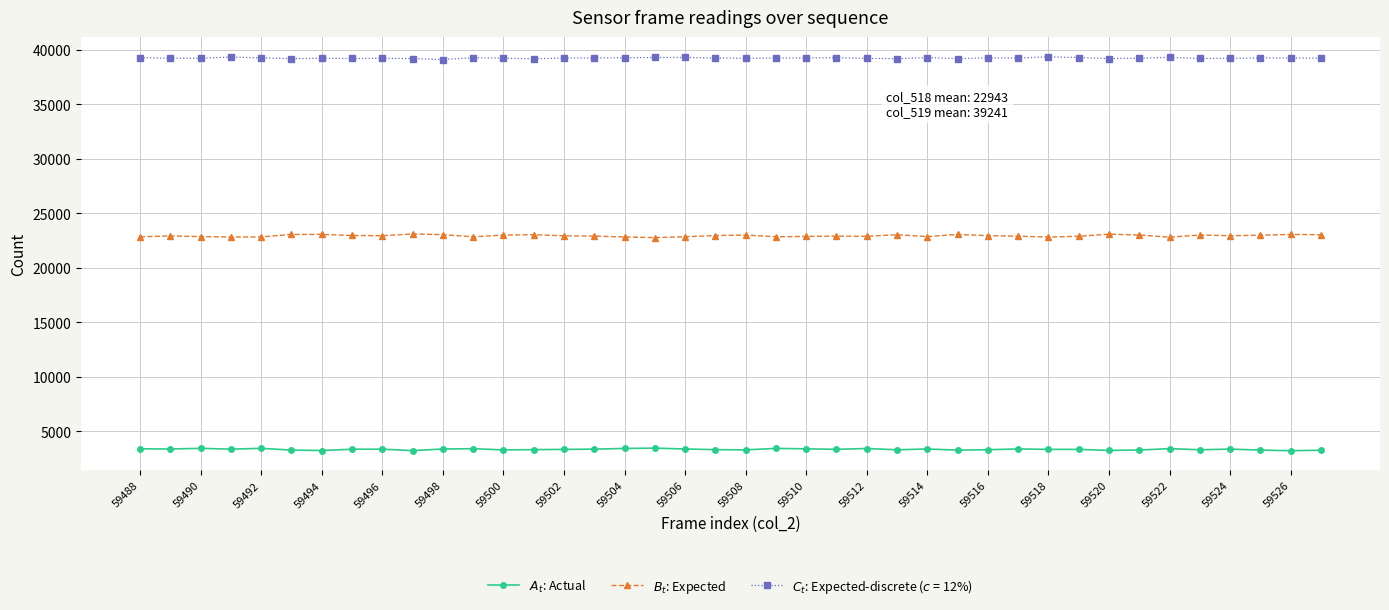

At how many categories does at least one series exceed 34262?

40